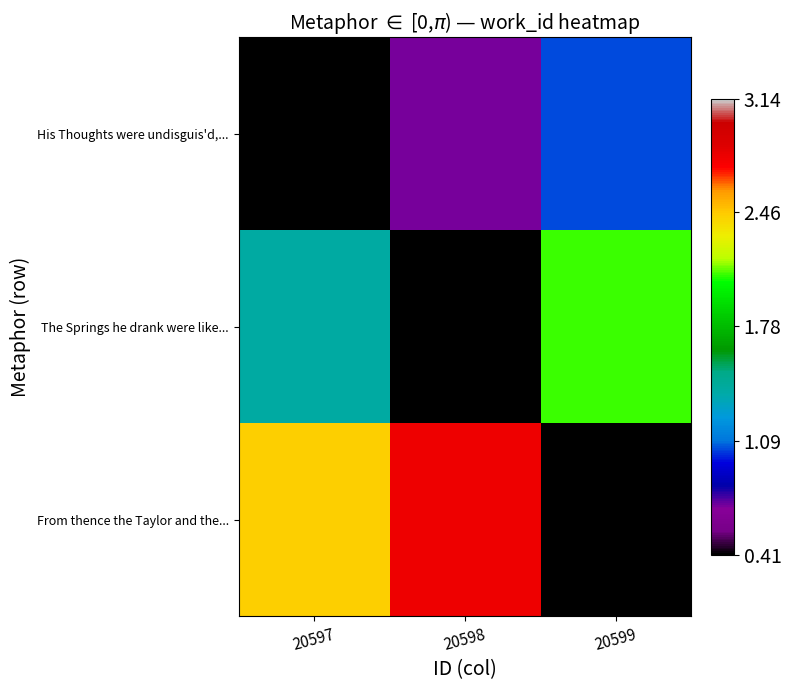

Reading left to right, transcribe all the data shown in this chart.

His Thoughts were undisguis'd,...: 20597=0.4	20598=0.7	20599=1.0
The Springs he drank were like...: 20597=1.4	20598=0.4	20599=2.1
From thence the Taylor and the...: 20597=2.4	20598=2.8	20599=0.4